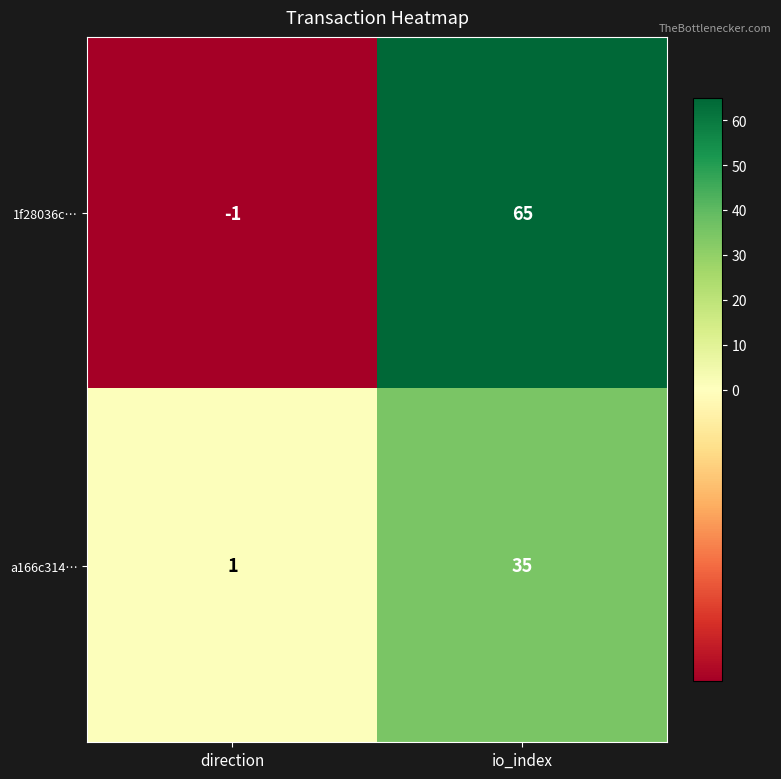

What is the difference between the a166c314… values at io_index and direction?

34